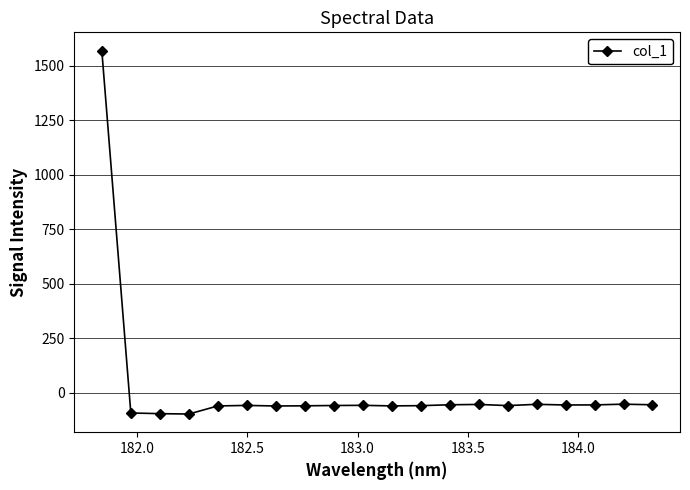

How many data points are less than -58?

11